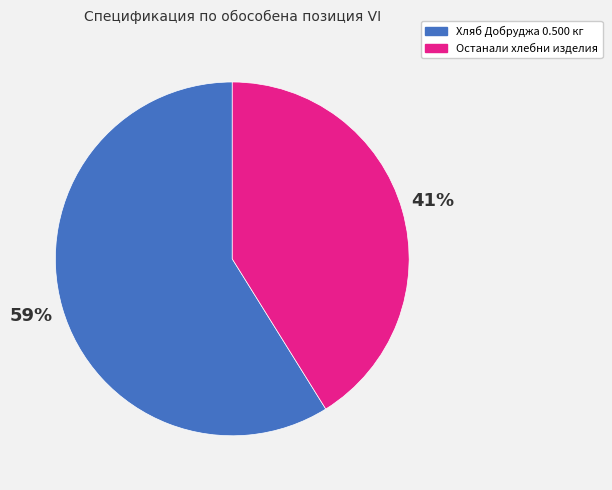

Is there any slice that represents more than half of the pie?

Yes